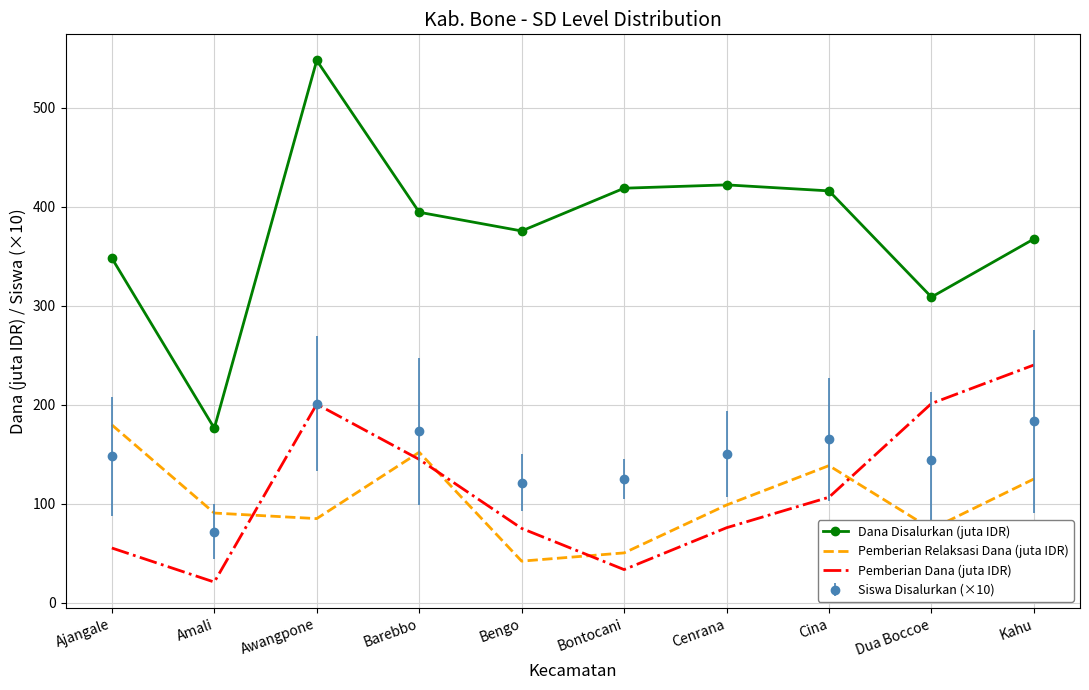

Is the value of Pemberian Dana (juta IDR) at Bontocani greater than the value of Pemberian Relaksasi Dana (juta IDR) at Cenrana?

No